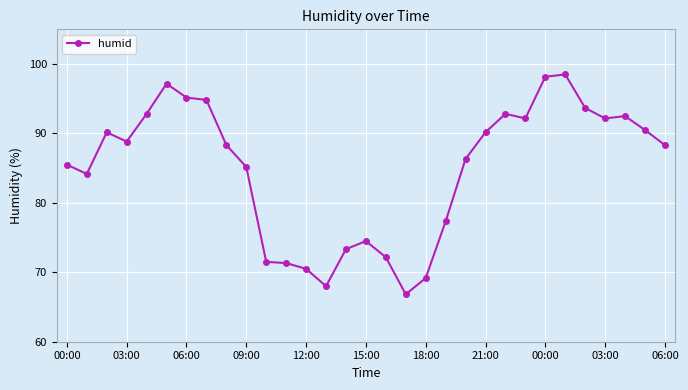

What is the minimum value shown in the chart?

66.8